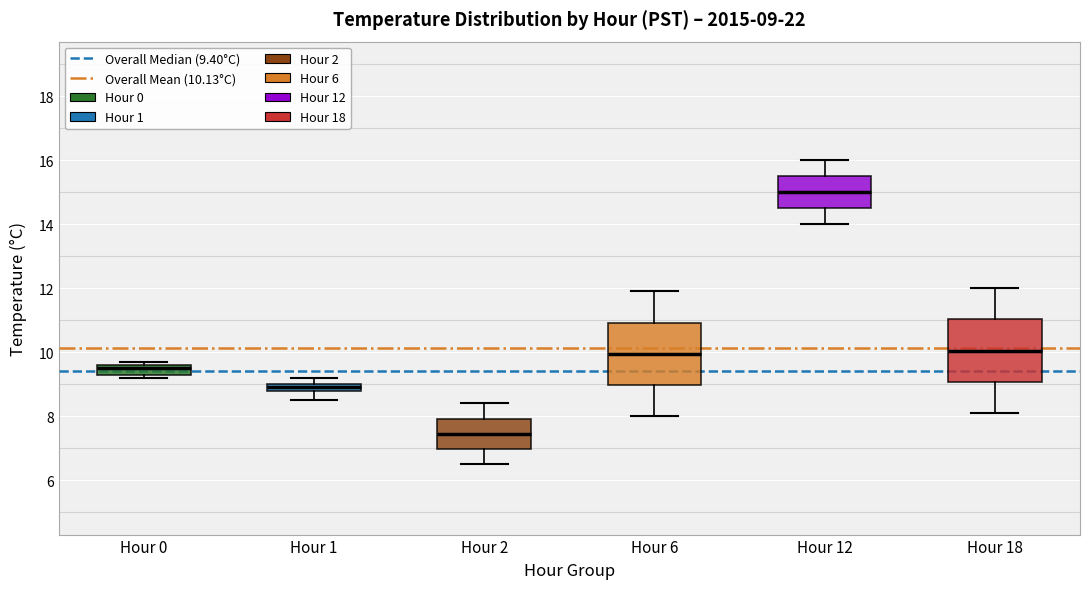

Which box's median line is the lowest?

Hour 2